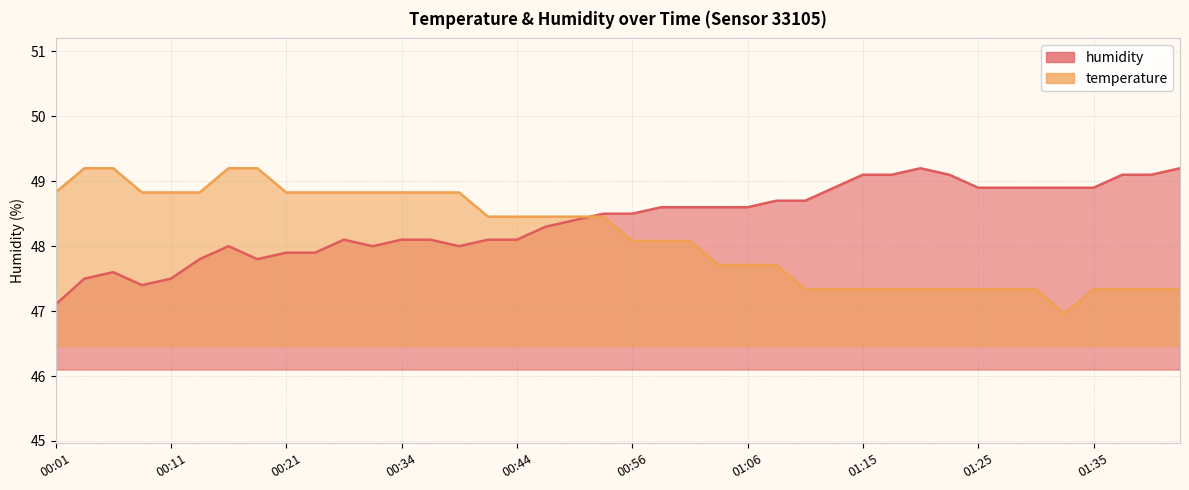

What is the label of the 27th point from the left?

01:10